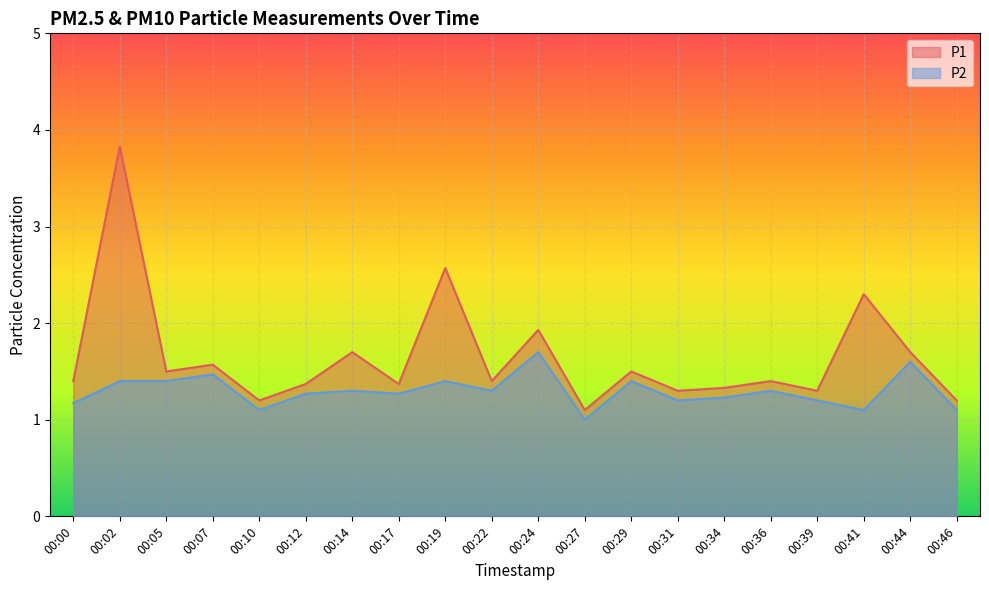

Rank the series by their average value, from highest to lowest.

P1, P2